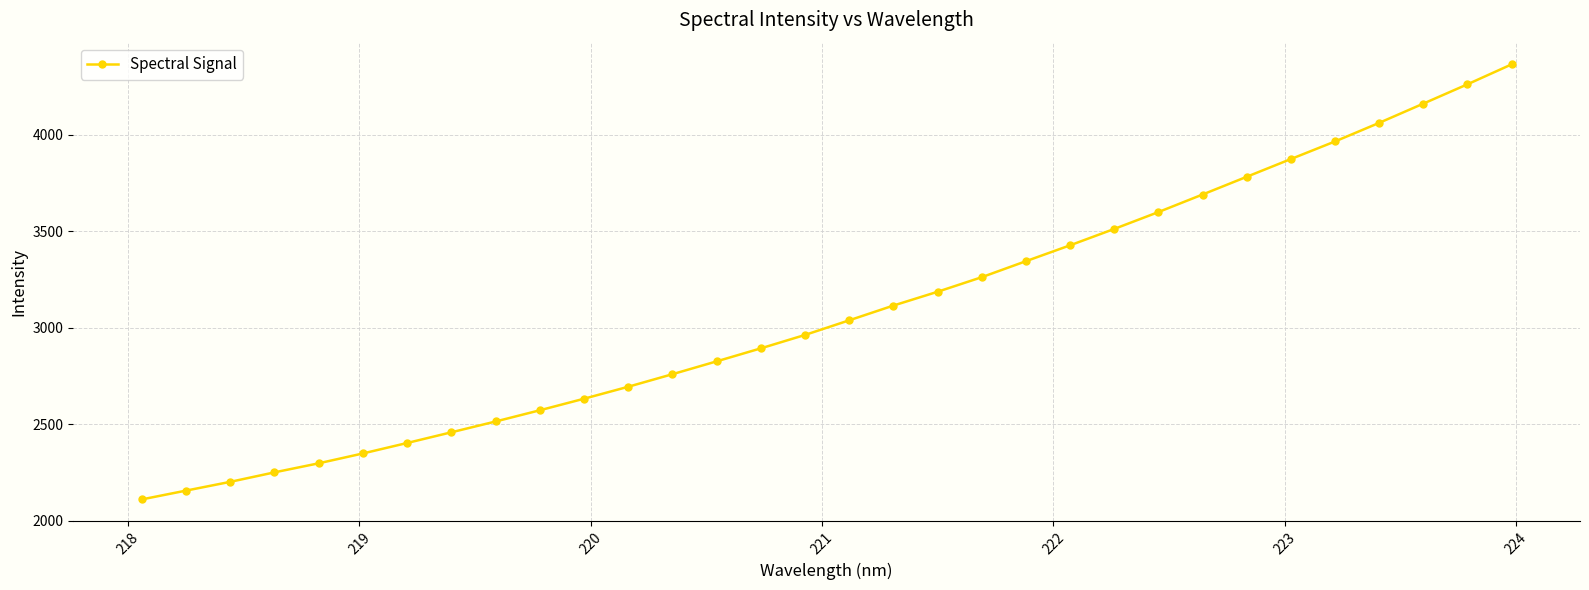

How many series are shown in this chart?

1